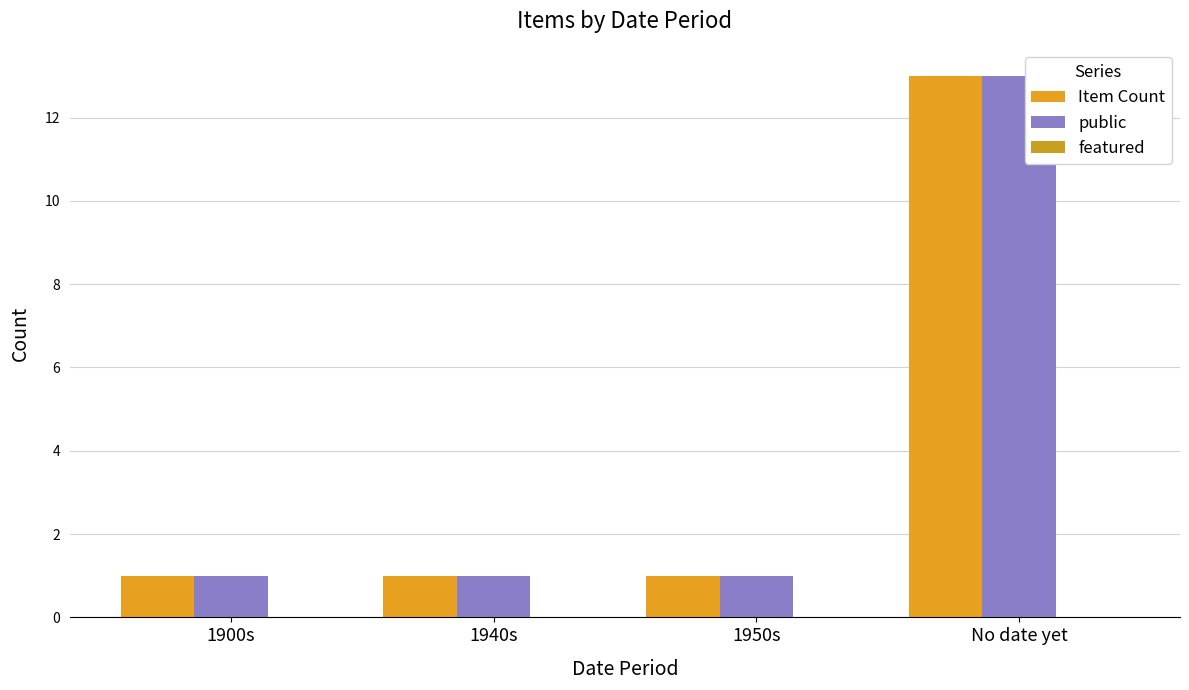

How many bars are there in total?

8